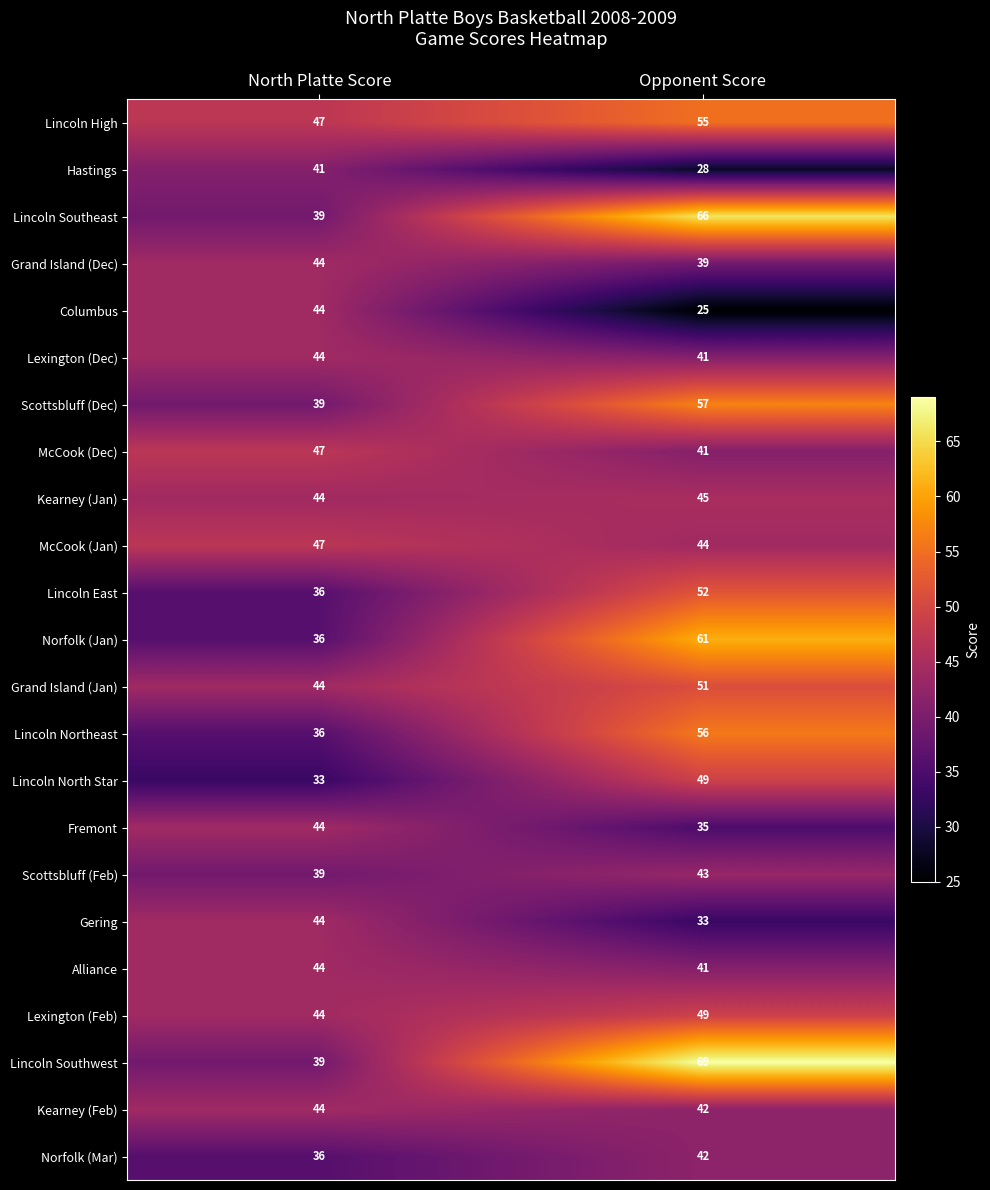

Which label corresponds to the largest value in the chart?

Opponent Score